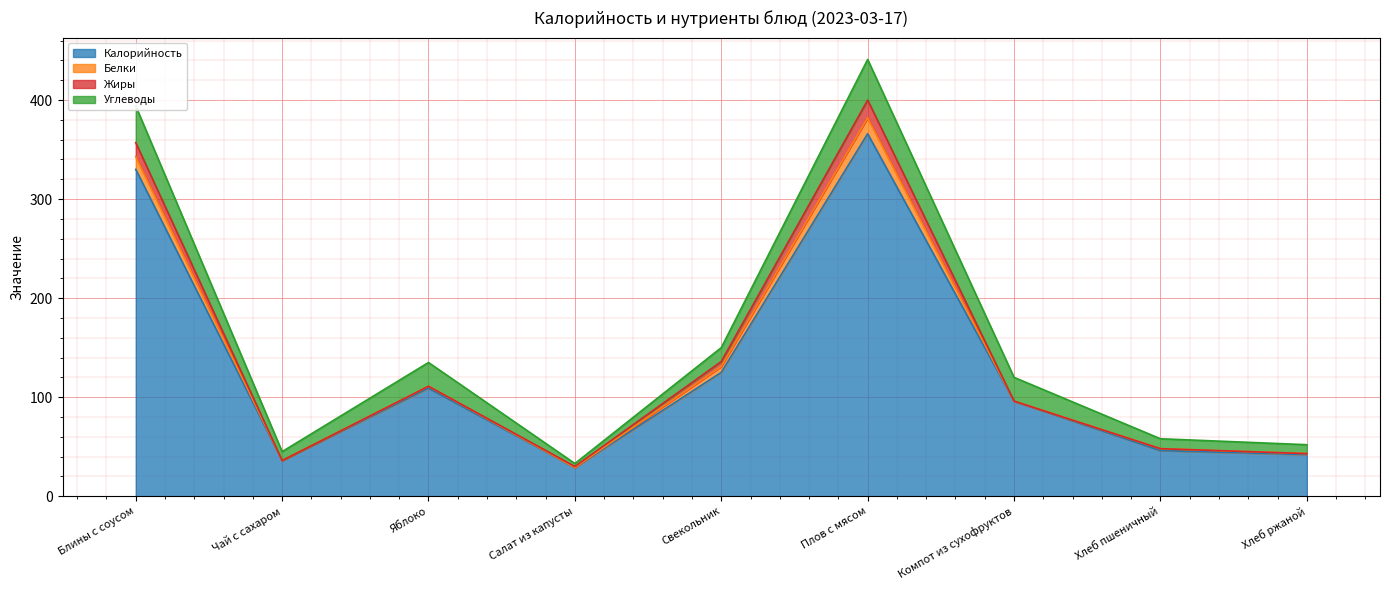

How many values in the Калорийность series exceed 96?

4